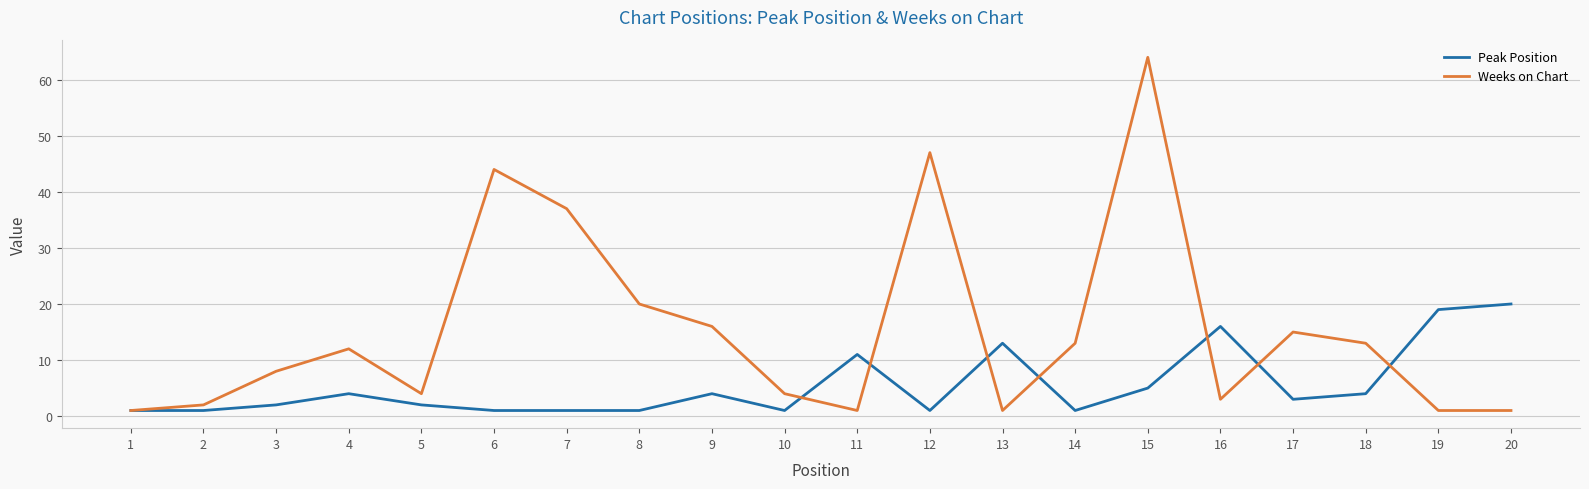

Between 2 and 18, which series saw the biggest shift?

Weeks on Chart